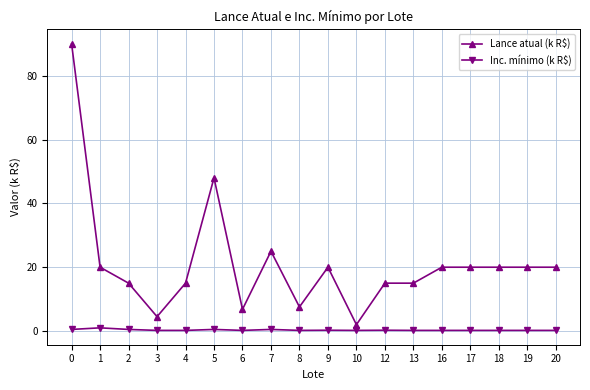

Is it true that Lance atual (k R$) equals 20.0 at 18?

True